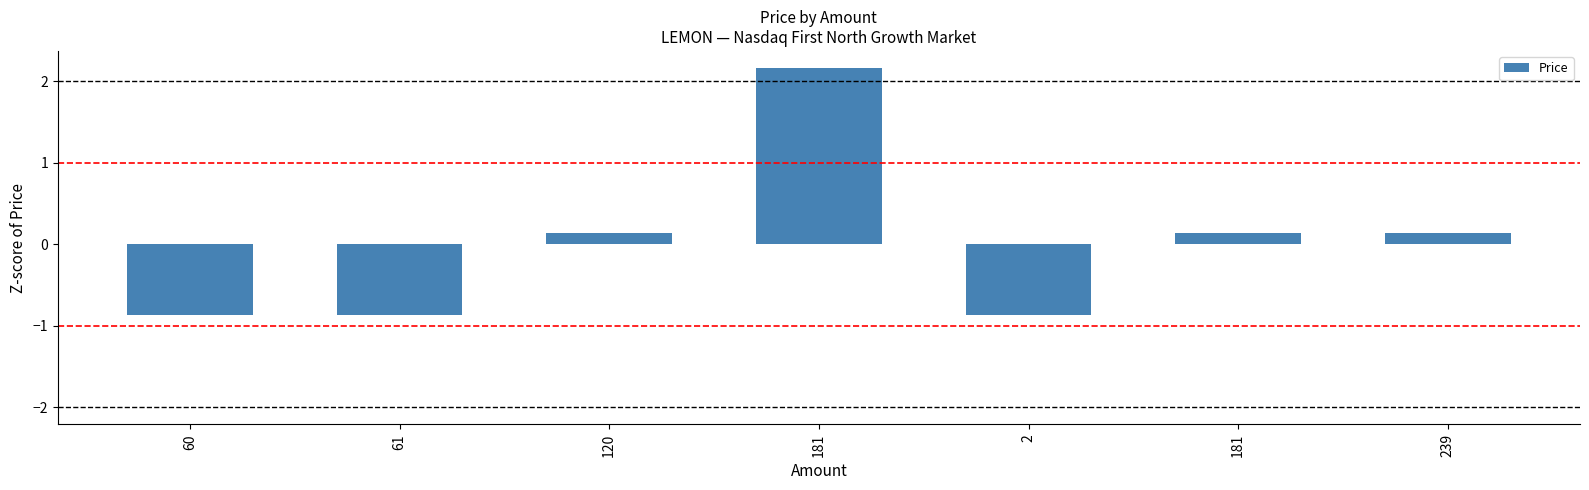

List the labels in order of value, largest first.

181, 120, 181, 239, 60, 61, 2